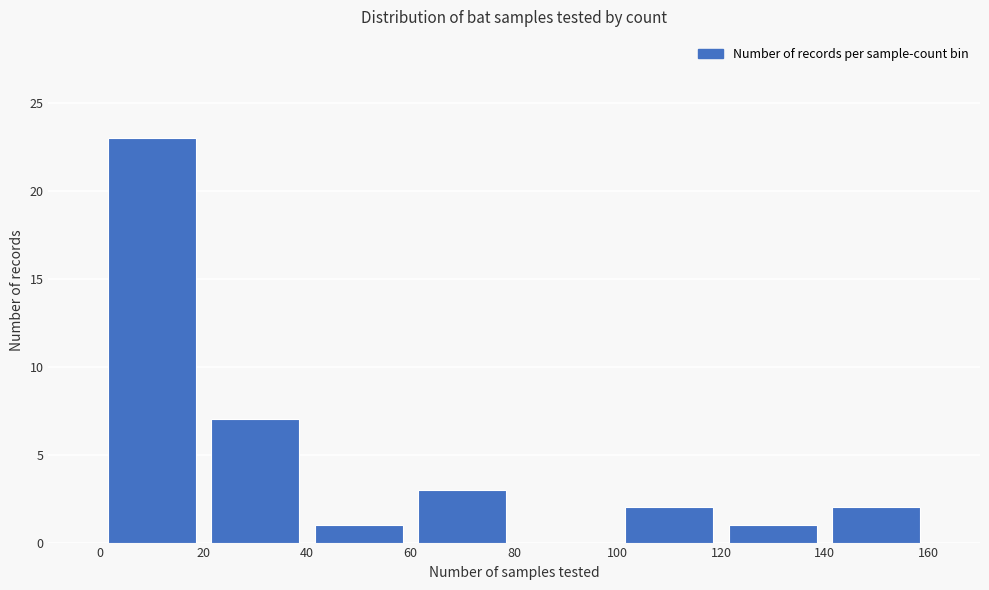

Reading left to right, transcribe this chart: for each bar, give the range it covers on the x-axis and its height. The values are not printed on the chart, so give them approximately, as read against the axis.

0 to 20: 23
20 to 40: 7
40 to 60: 1
60 to 80: 3
80 to 100: 0
100 to 120: 2
120 to 140: 1
140 to 160: 2